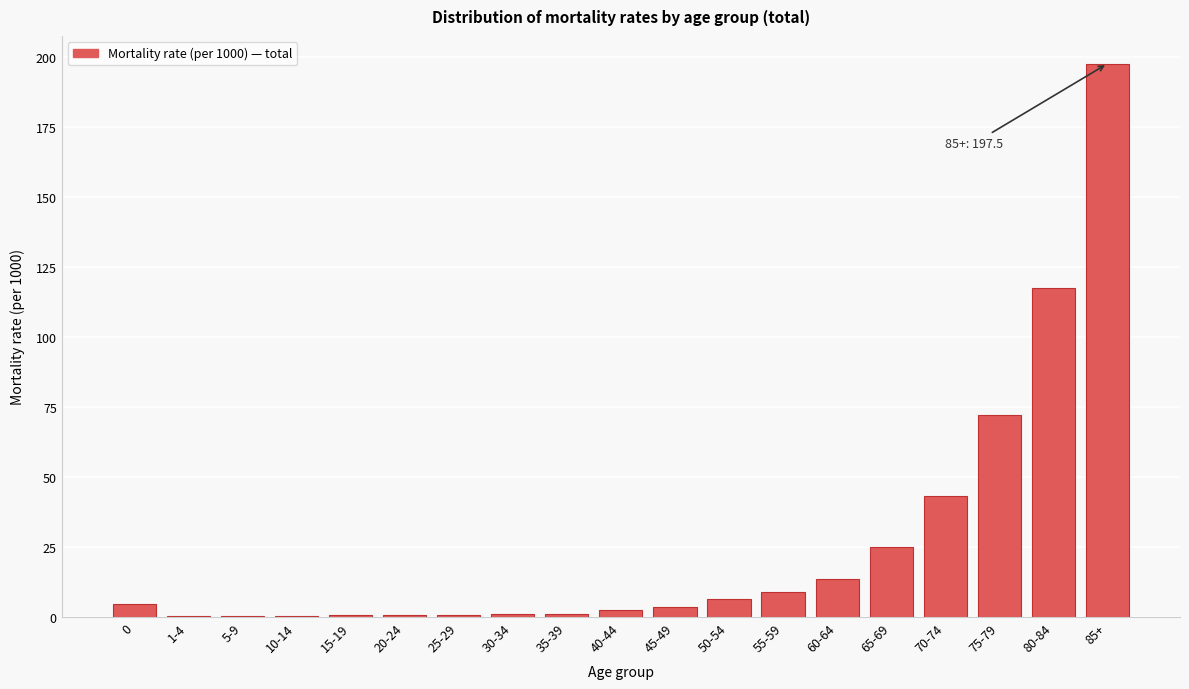

At which label is the value closest to 98?

80-84